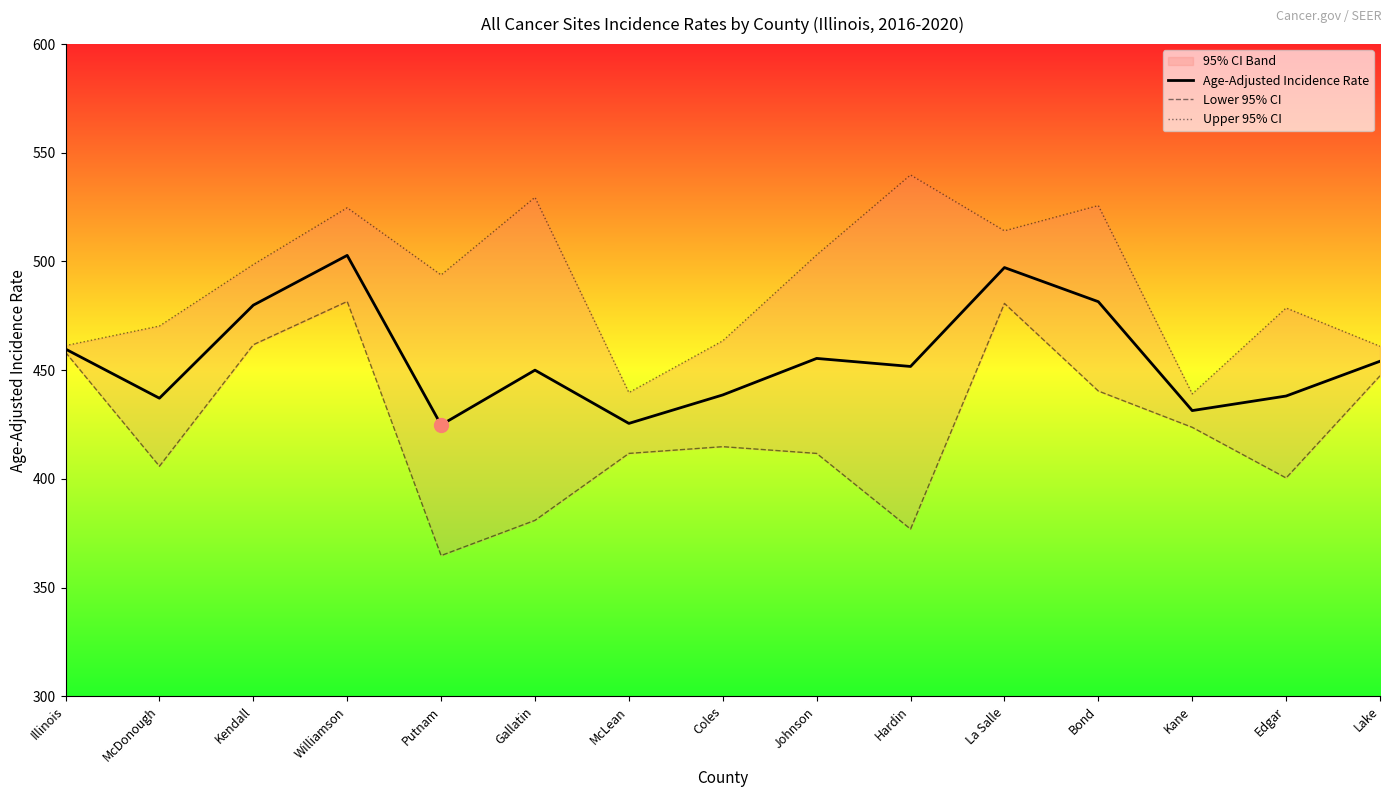

Reading right to left, extract all data points from this chart.

Age-Adjusted Incidence Rate: 454.1	438.1	431.4	481.5	497.2	451.7	455.4	438.6	425.5	450.0	424.8	502.8	479.9	437.1	459.7
Lower 95% CI: 447.4	400.4	423.7	440.4	480.7	376.9	411.7	414.8	411.7	380.9	364.7	481.6	461.7	405.8	458.2
Upper 95% CI: 461.0	478.6	439.1	525.7	514.1	539.8	503.0	463.5	439.7	529.5	493.8	524.7	498.6	470.3	461.3